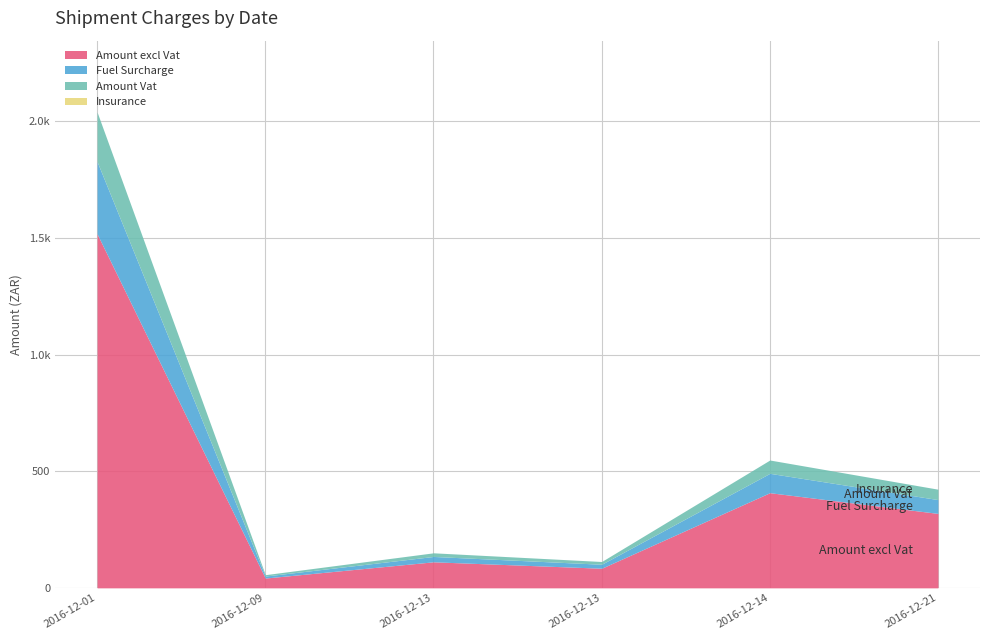

What are all the series names shown in the legend?

Amount excl Vat, Fuel Surcharge, Amount Vat, Insurance